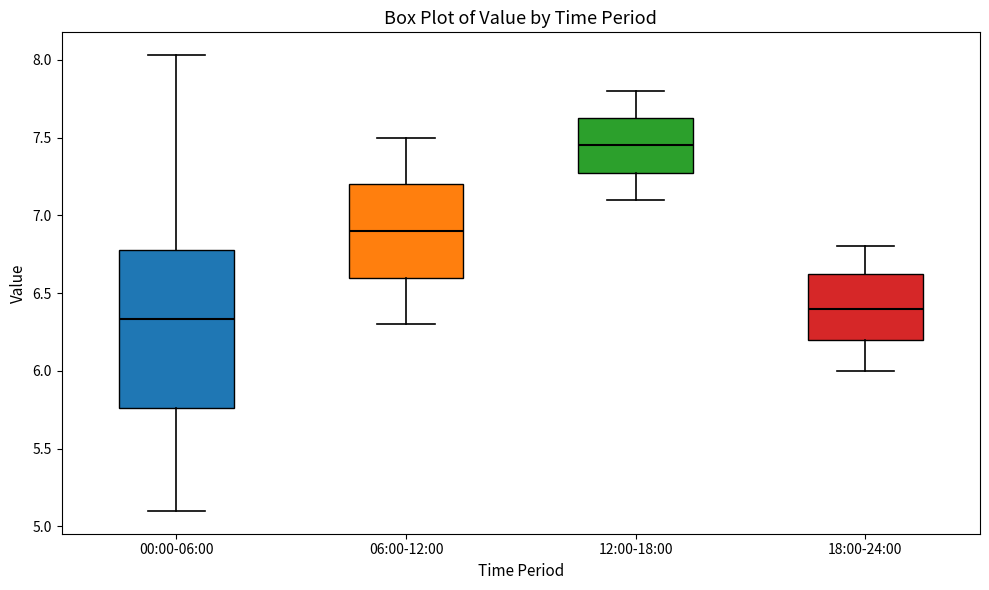

Reading left to right, transcribe this box plot: for each box, give where its median line is, the range the box spans, and where its two whiskers end, as read against the y-axis. The values are not printed on the chart, so give them approximately, as read against the axis.

00:00-06:00: median 6.35, box 5.75 to 6.80, whiskers 5.10 to 8.05
06:00-12:00: median 6.90, box 6.60 to 7.20, whiskers 6.30 to 7.50
12:00-18:00: median 7.45, box 7.30 to 7.65, whiskers 7.10 to 7.80
18:00-24:00: median 6.40, box 6.20 to 6.65, whiskers 6.00 to 6.80